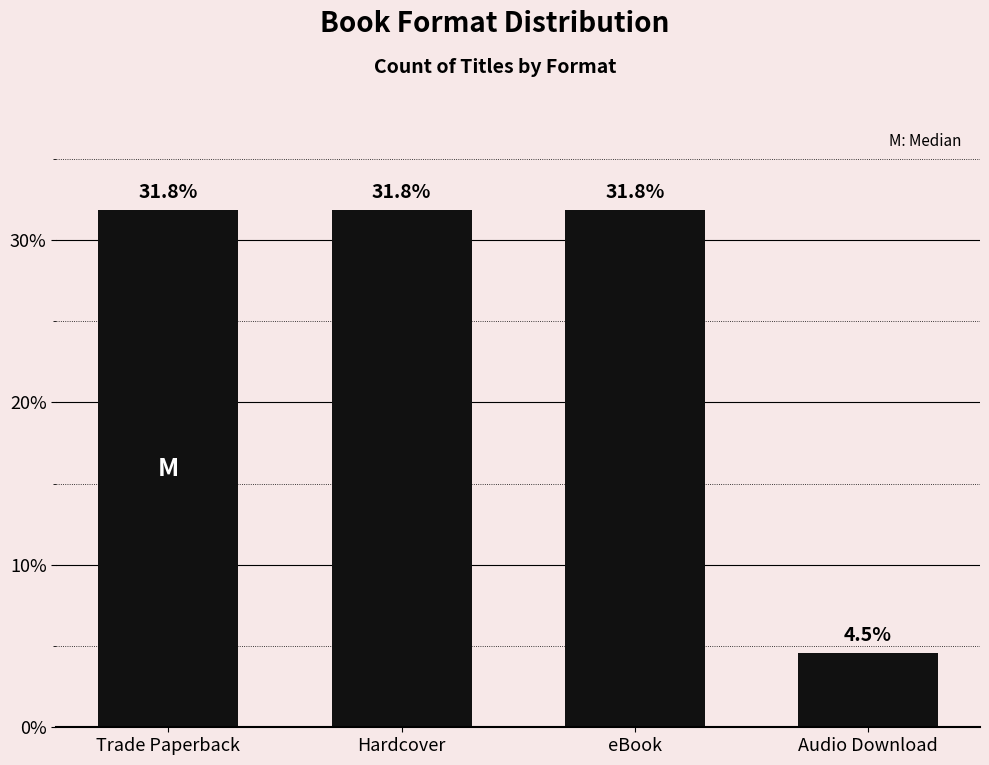

Reading left to right, what are all the values shown in this chart?

Trade Paperback=31.8	Hardcover=31.8	eBook=31.8	Audio Download=4.5